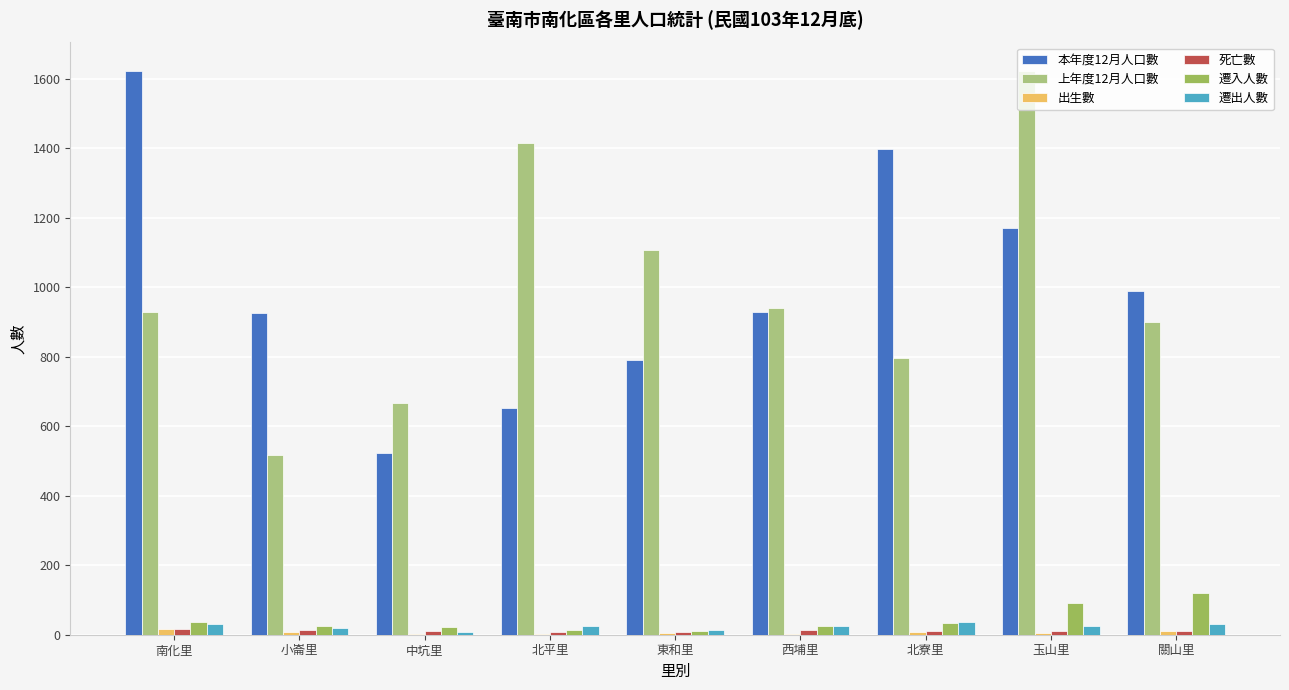

What is the greatest value displayed?

1623